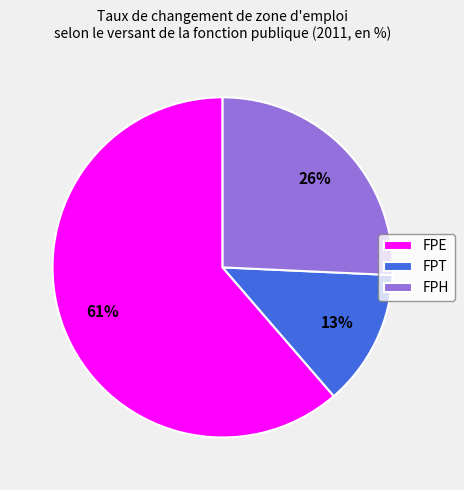

To the nearest percent, what is the average slice percentage?

33%